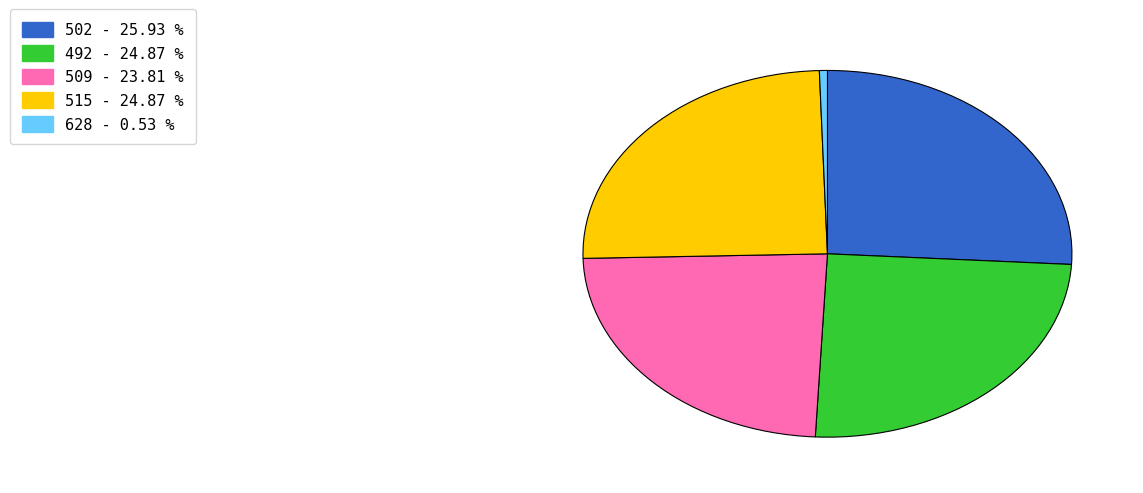

What is the smallest slice in the pie chart?

628